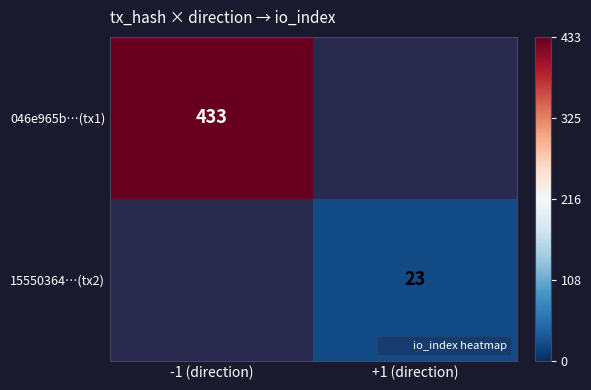

At how many categories does at least one series exceed 26?

1